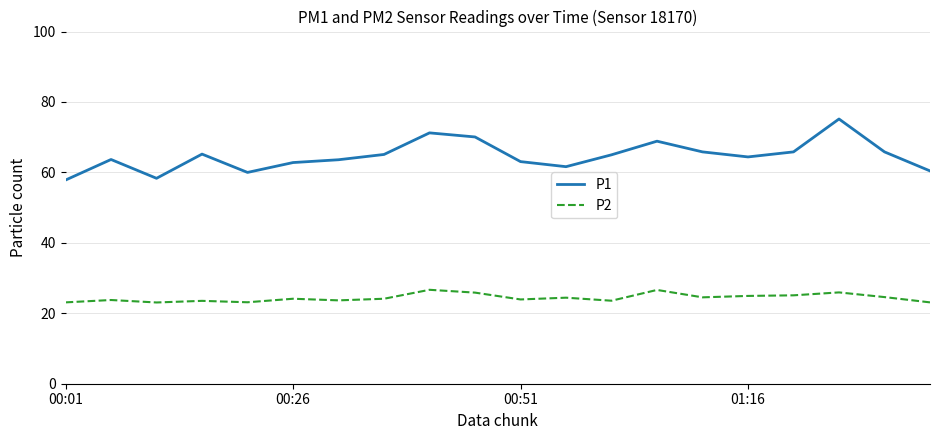

Which series has the largest total across all categories?

P1